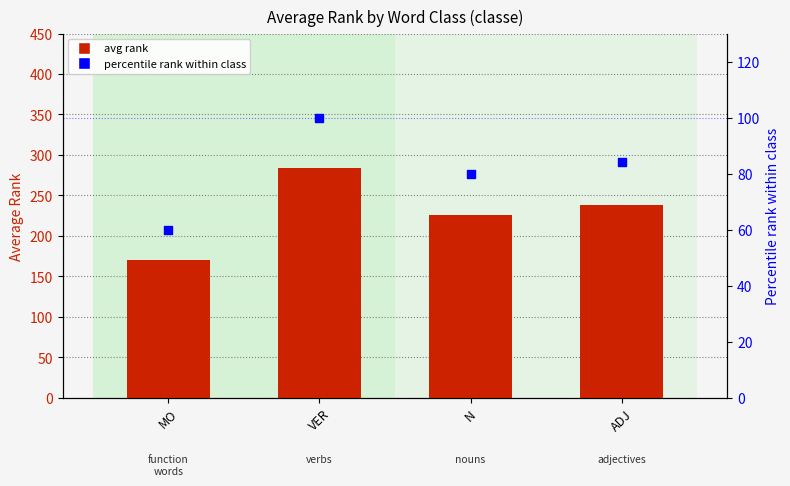

What is the total value across all series at VER?

383.4